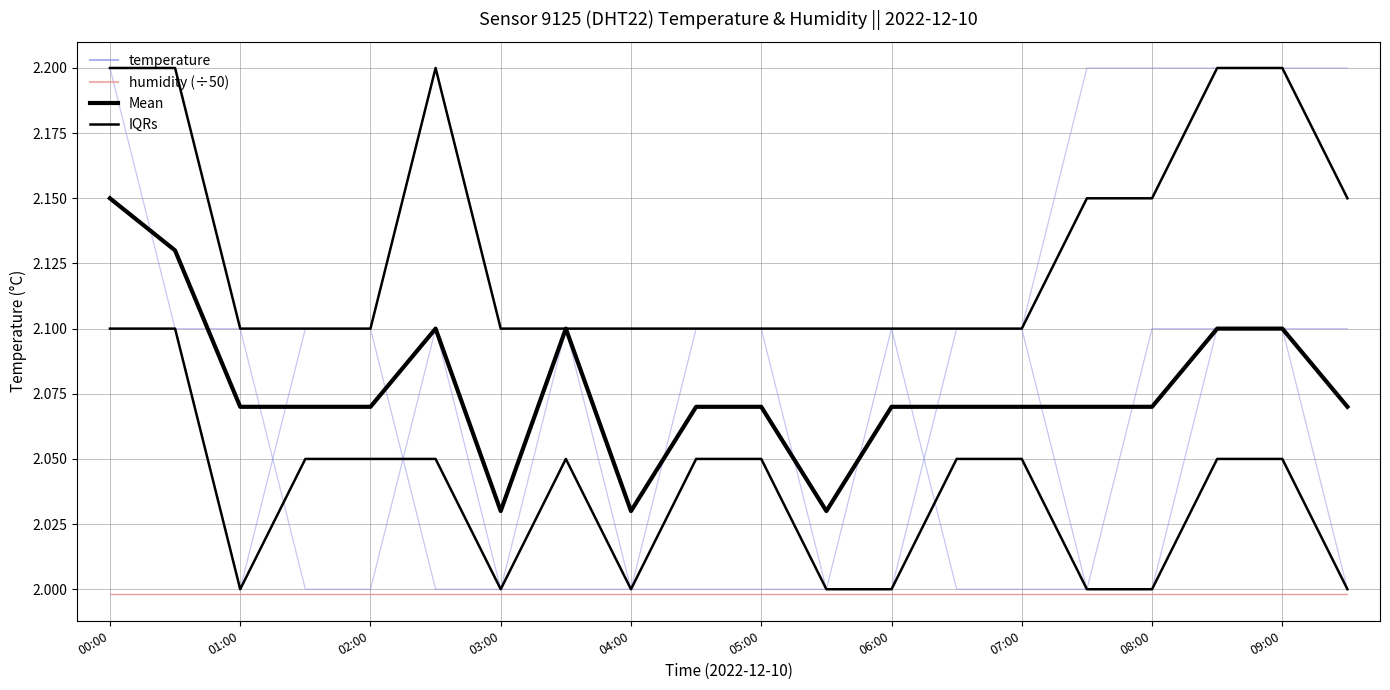

What is the minimum value shown in the chart?

2.0